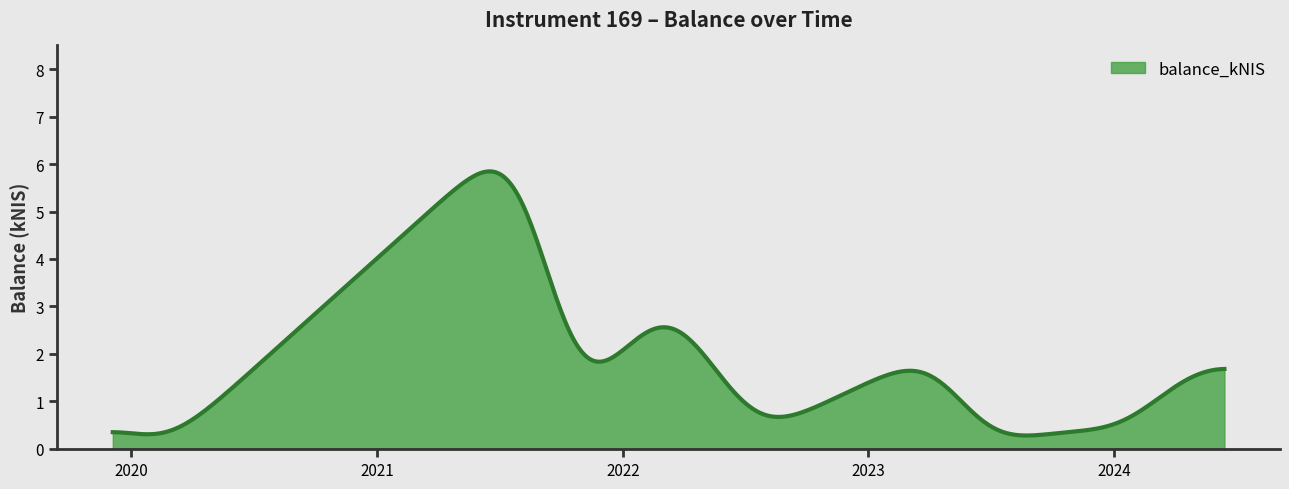

What is the difference between the maximum and minimum values?

5.6